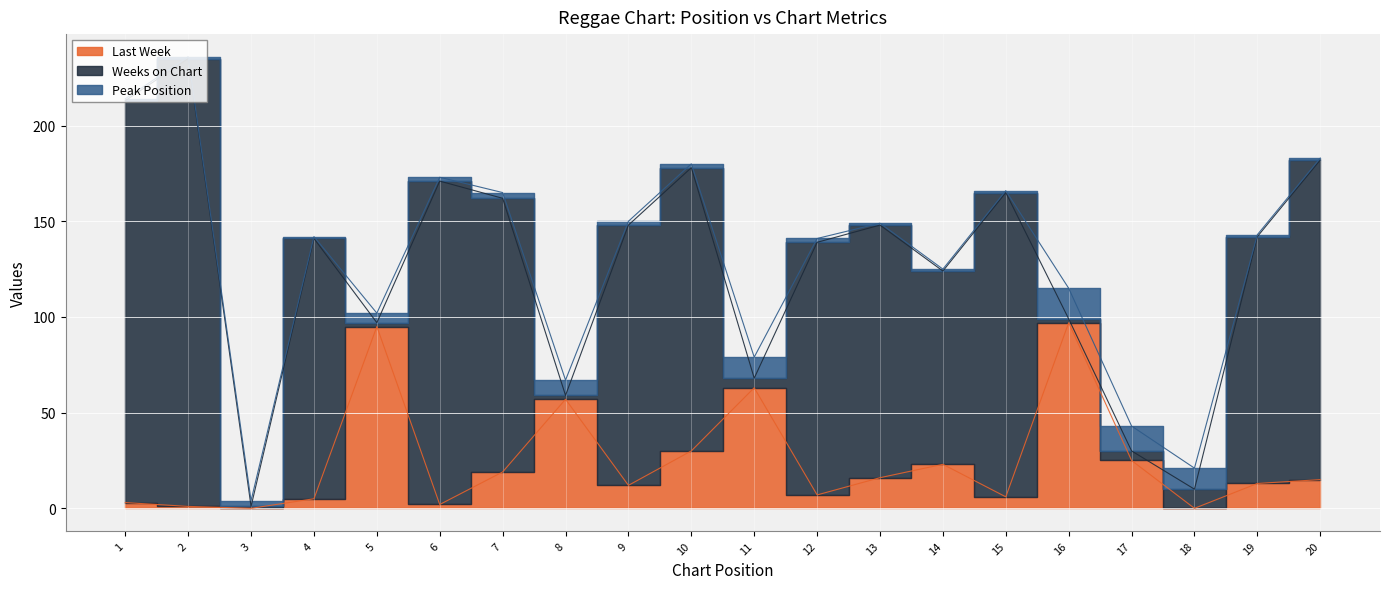

True or false: Peak Position has more than 1 interior local peaks.

True